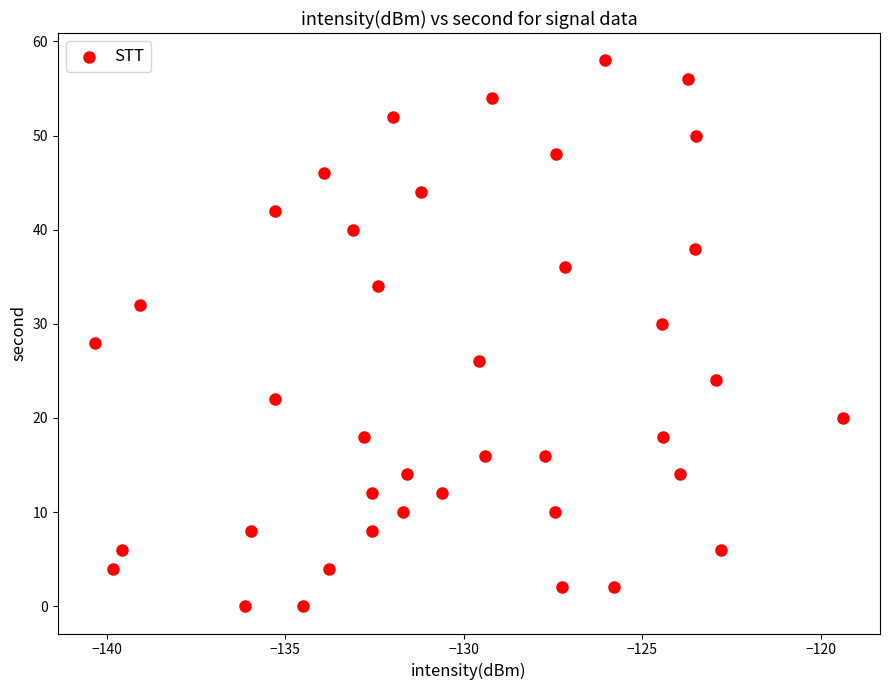

What is the range of Y values (max minus min)?

58